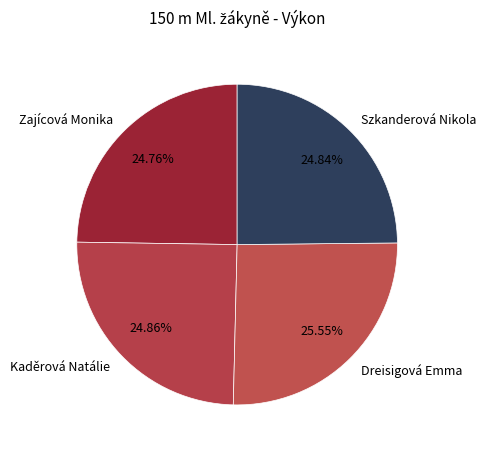

Approximately how many times larger is the value at Zajícová Monika compared to Dreisigová Emma?

1.0